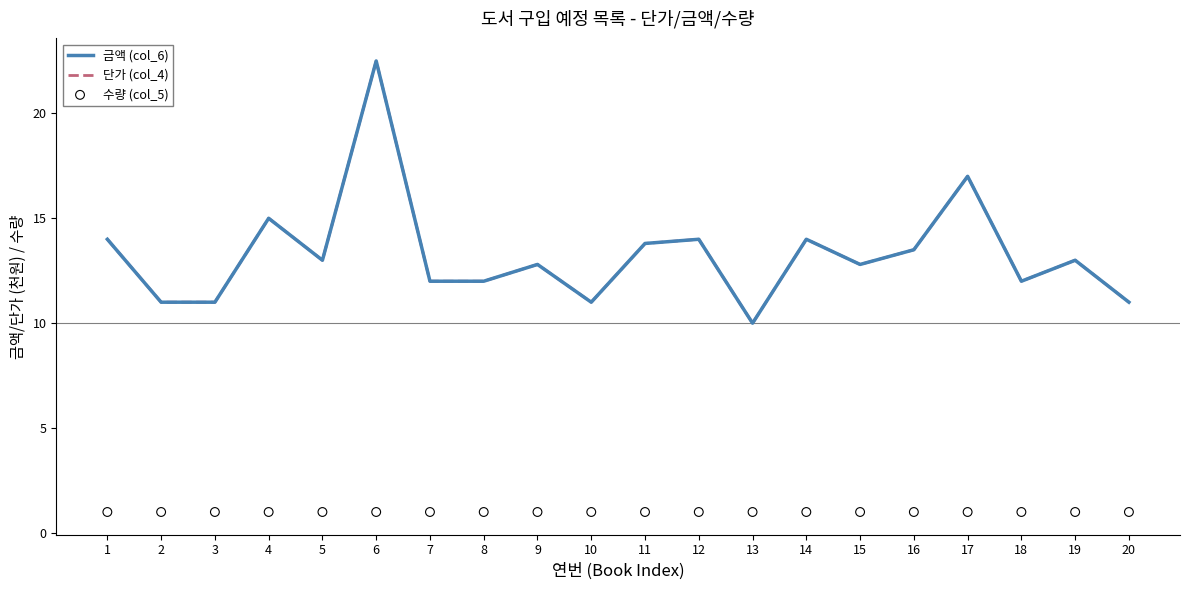

What are all the series names shown in the legend?

금액 (col_6), 단가 (col_4), 수량 (col_5)